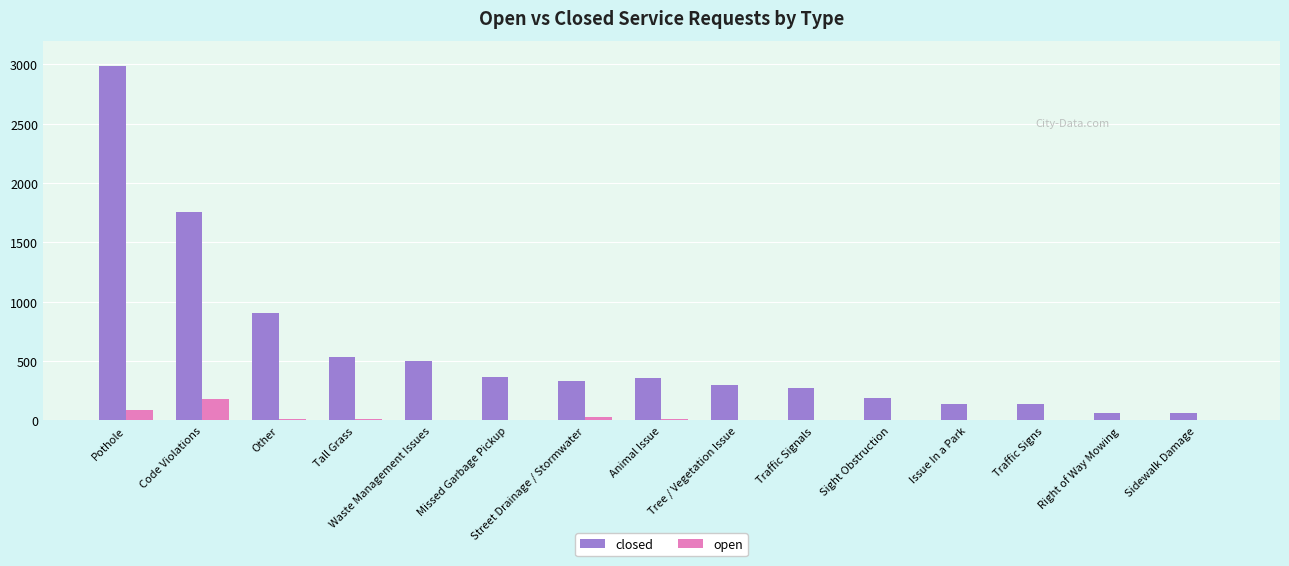

At which category is the sum across all series the highest?

Pothole